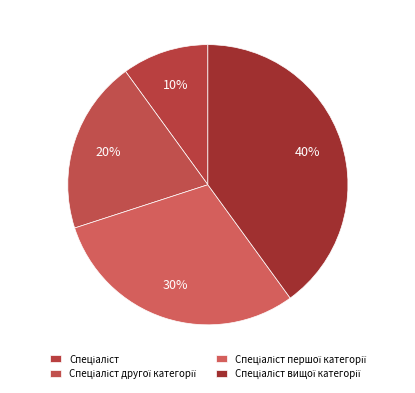

How many slices are in this pie chart?

4